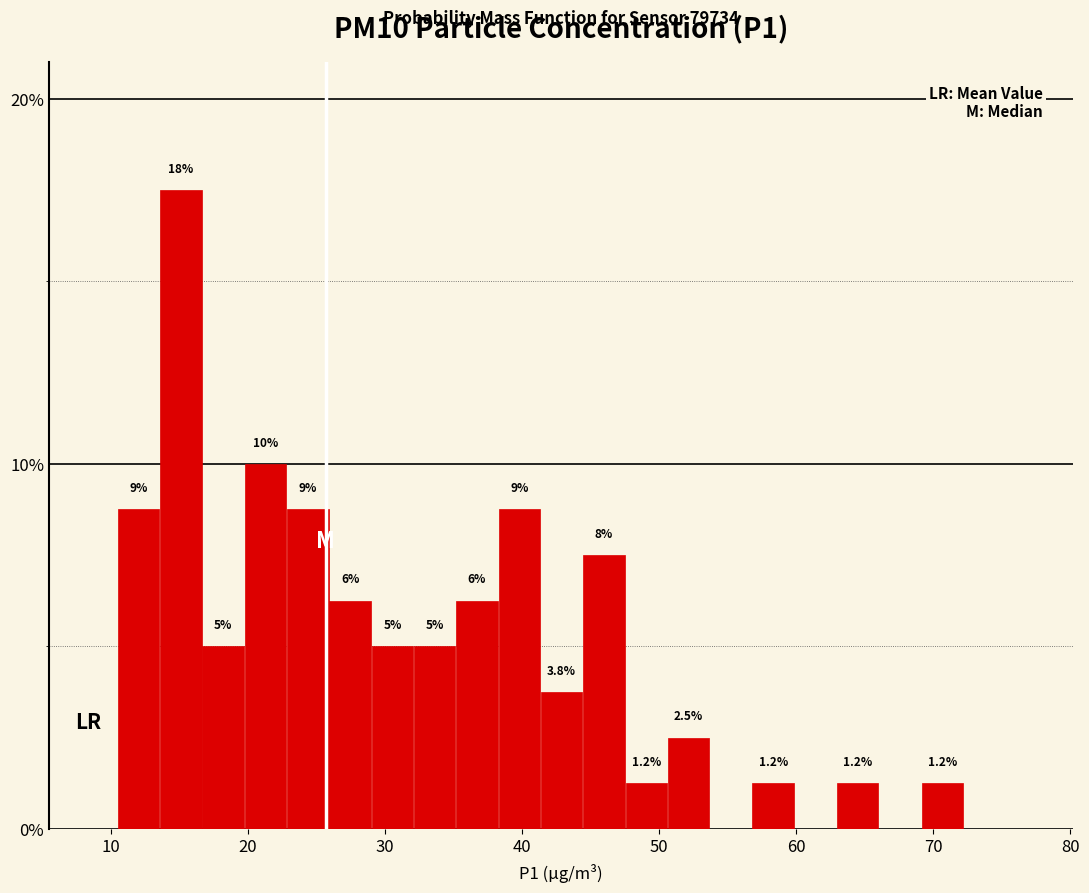

Around what value on the x-axis is the tallest bar? Give the approximate position of its centre, as read against the axis.

15